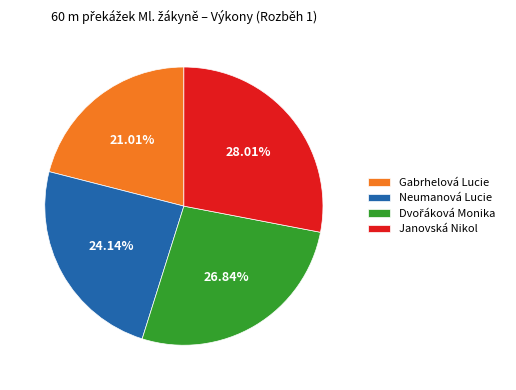

Which has a higher value, Janovská Nikol or Gabrhelová Lucie?

Janovská Nikol